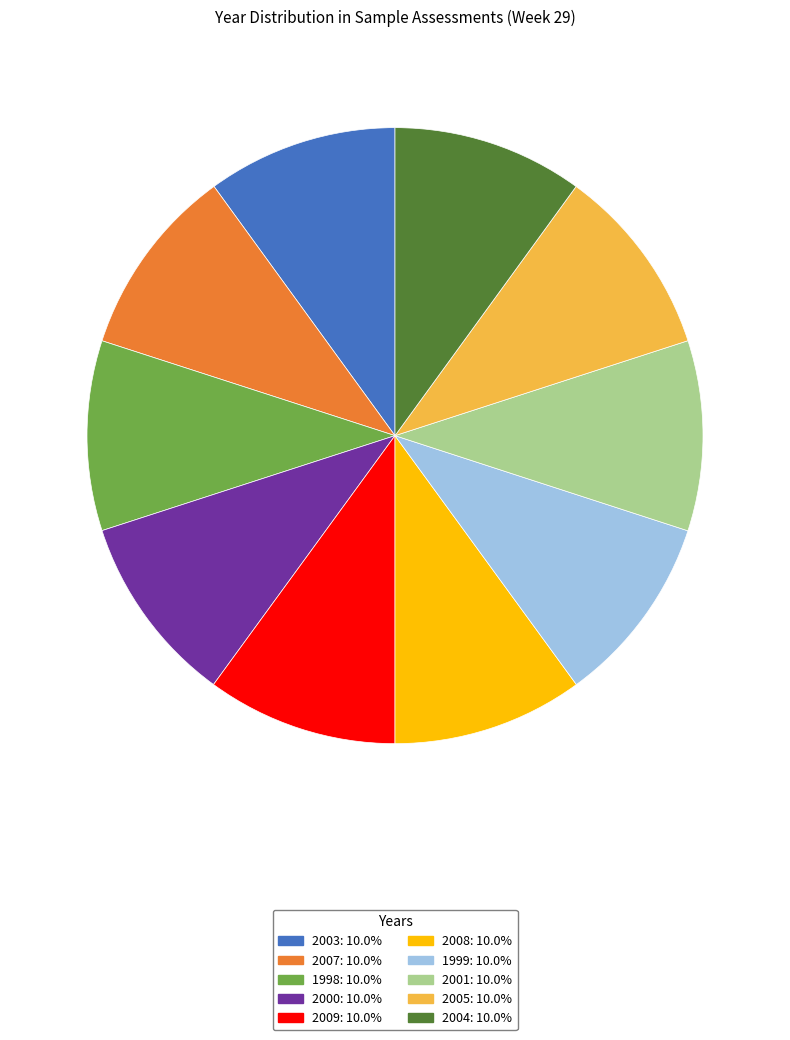

Does 2007 represent more than half of the total?

No